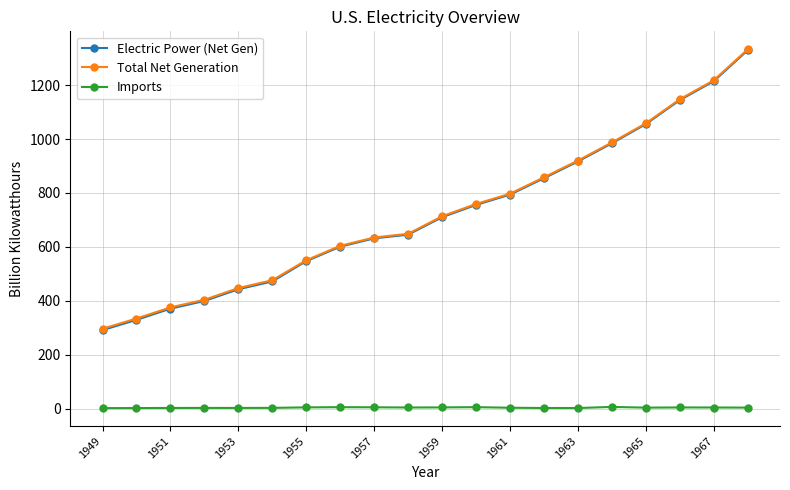

What is the value of the Electric Power (Net Gen) point at the 13th from the left?

793.8